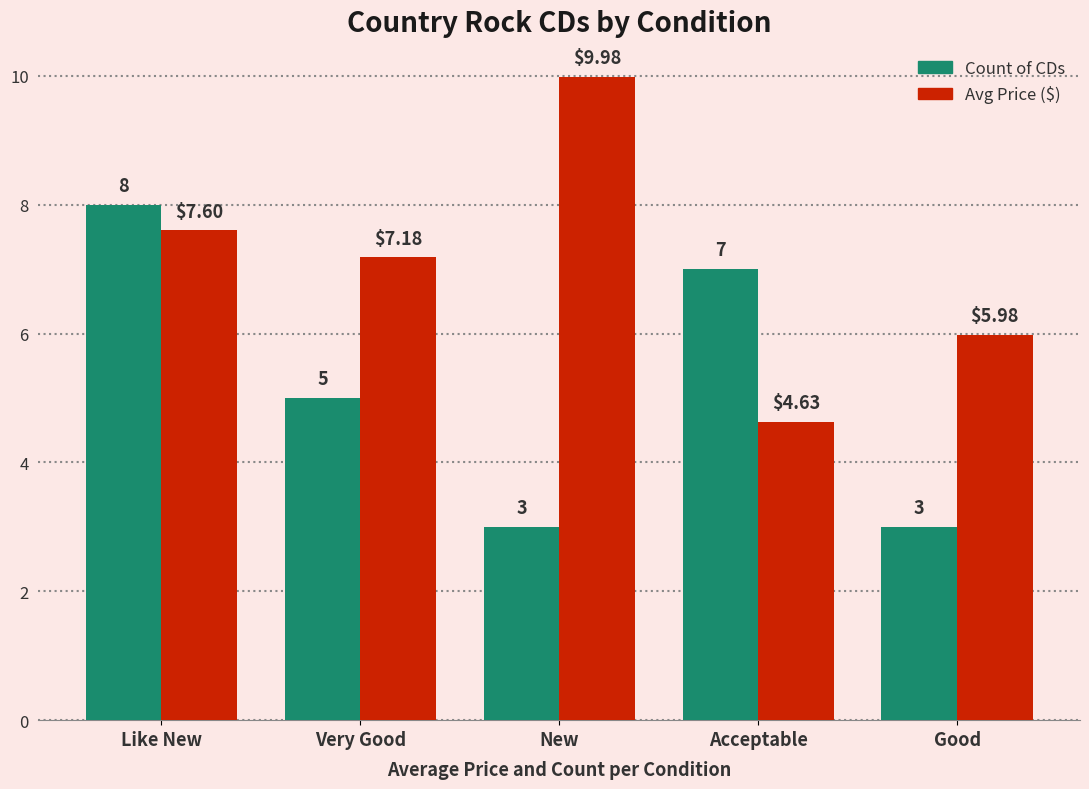

What is the spread (max minus min) of values at Good?

3.0